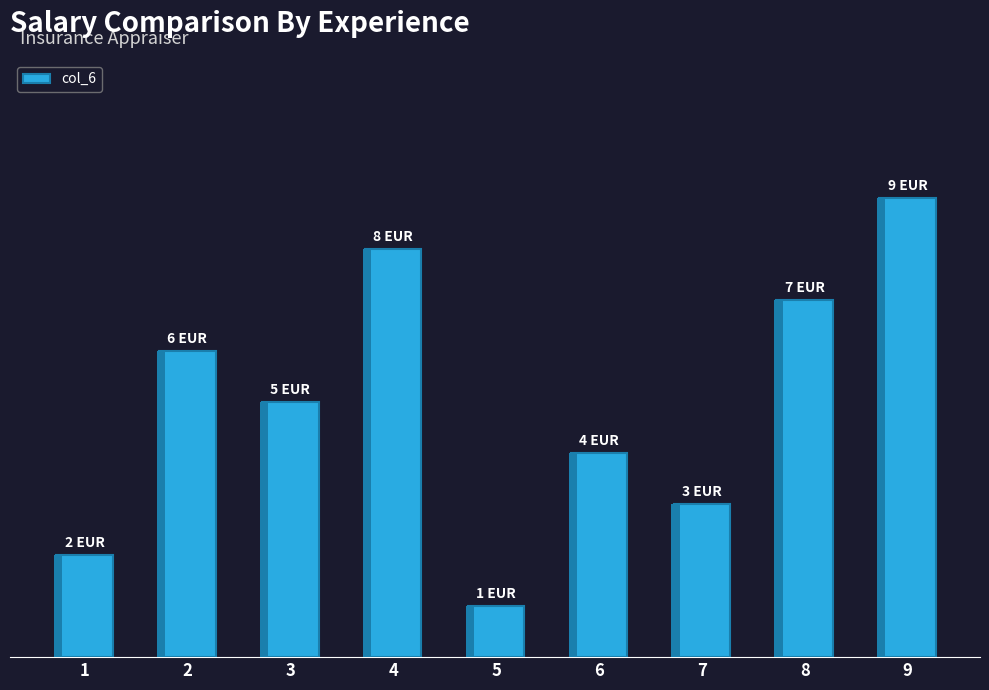

Where is the data nearest to the value 5?

3